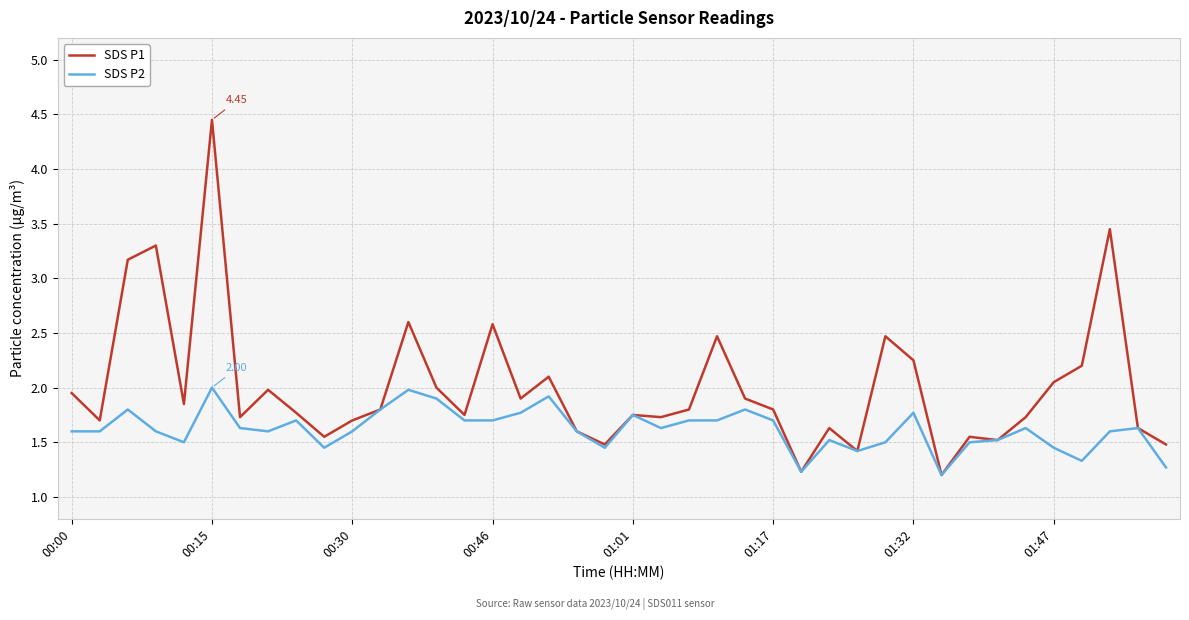

Which series has the largest total across all categories?

SDS P1